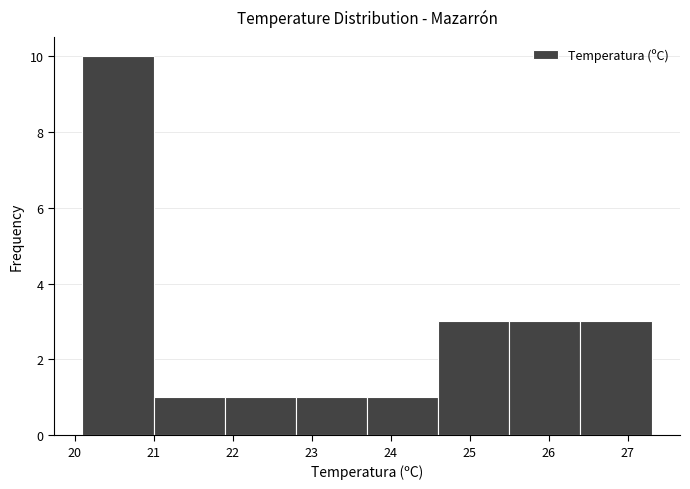

Reading left to right, list every bar in this chart as the range it spans on the x-axis followed by its height. The values are not printed on the chart, so give them approximately, as read against the axis.

20.1 to 21.0: 10
21.0 to 21.9: 1
21.9 to 22.8: 1
22.8 to 23.7: 1
23.7 to 24.6: 1
24.6 to 25.5: 3
25.5 to 26.4: 3
26.4 to 27.3: 3